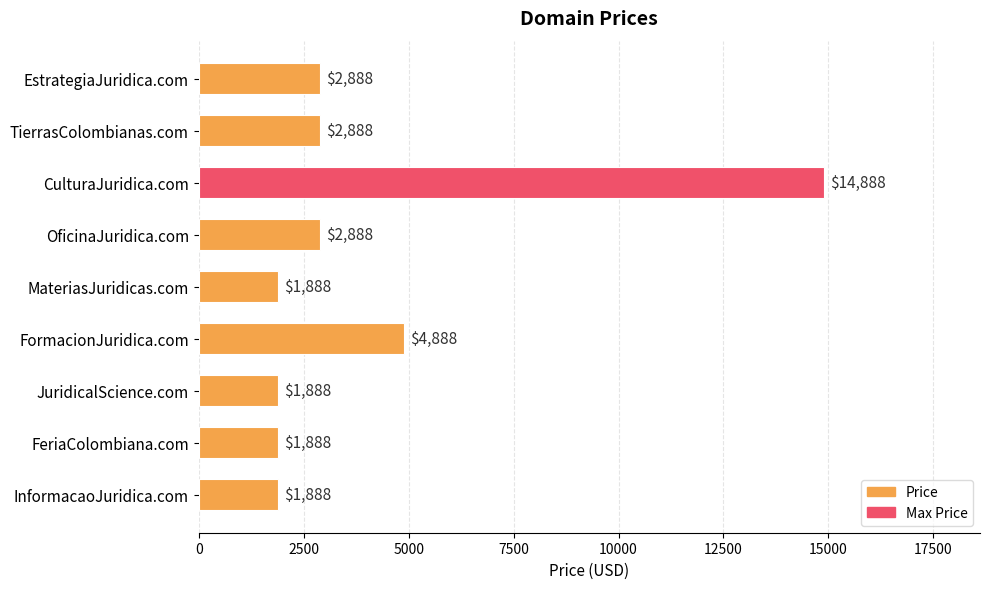

Reading top to bottom, transcribe all the data shown in this chart.

2888	2888	14888	2888	1888	4888	1888	1888	1888